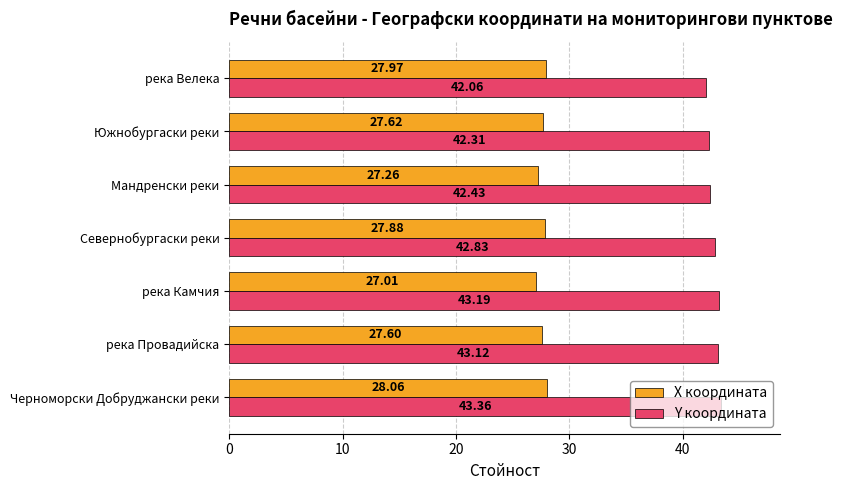

At which category does the chart reach its minimum across all series?

река Камчия